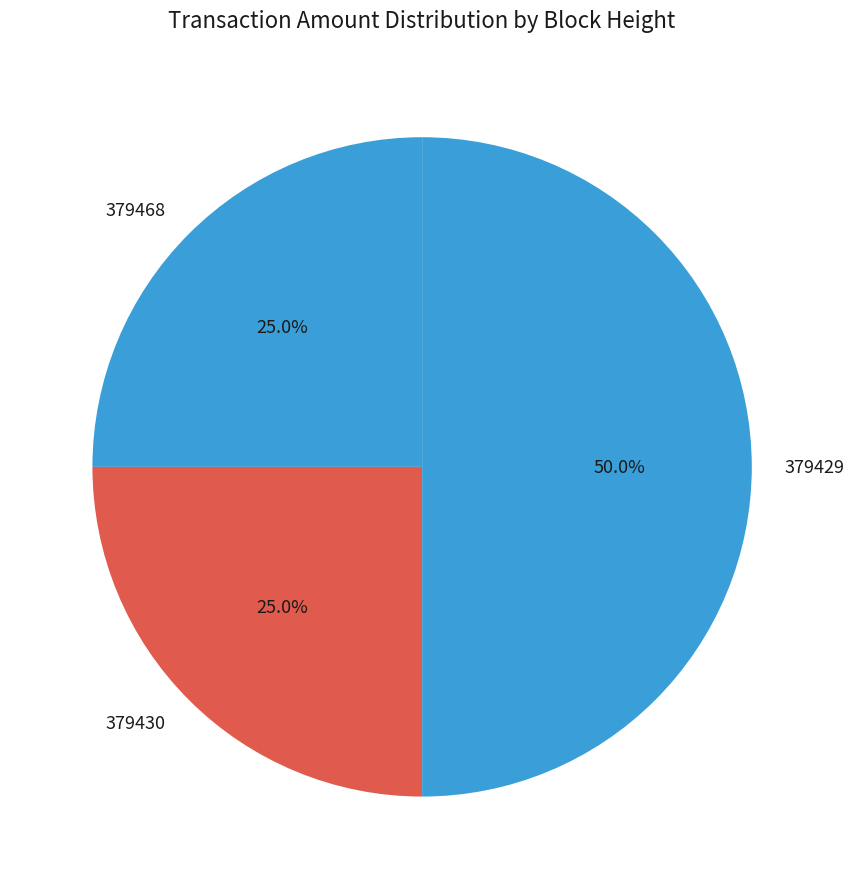

Is the sum of 379468 and 379429 greater than half?

Yes